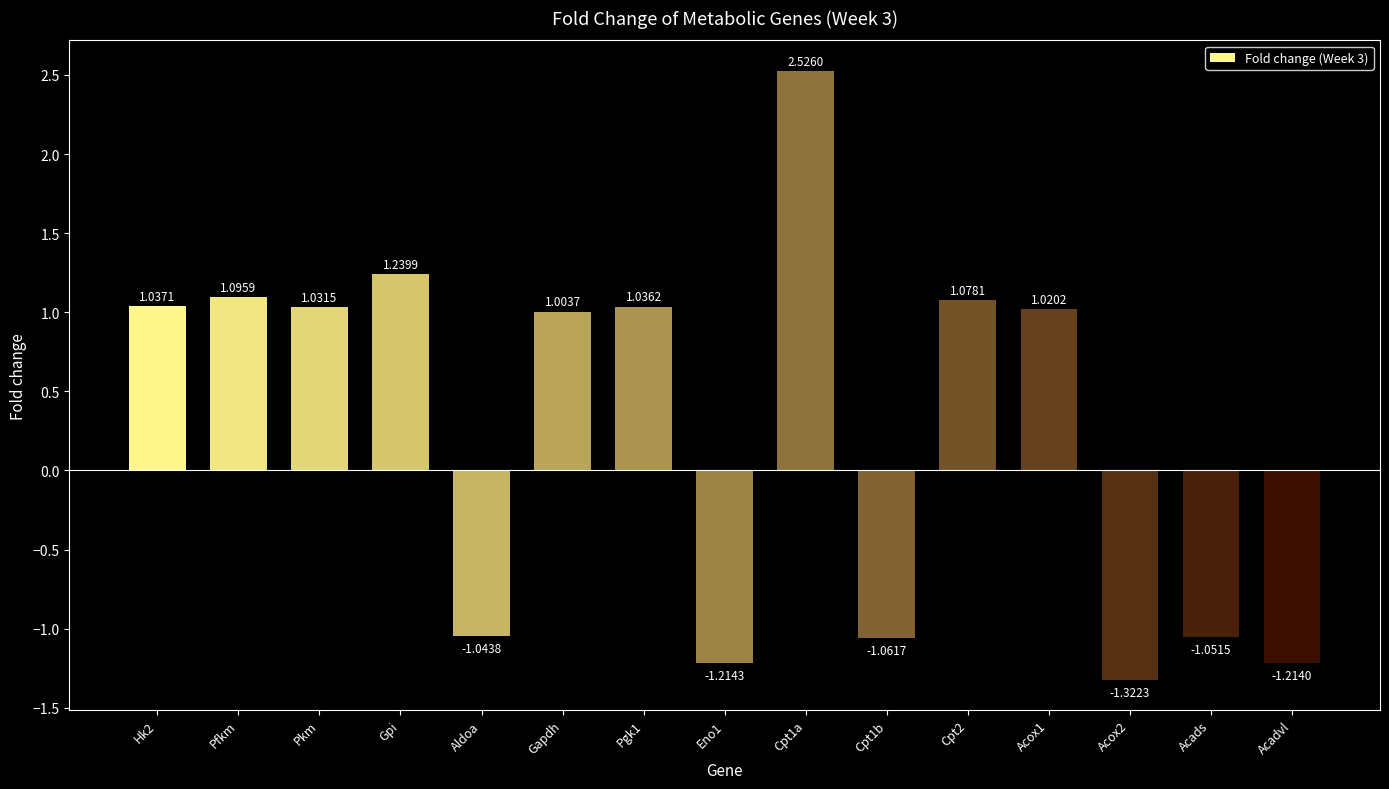

Rank the categories by value from lowest to highest.

Acox2, Eno1, Acadvl, Cpt1b, Acads, Aldoa, Gapdh, Acox1, Pkm, Pgk1, Hk2, Cpt2, Pfkm, Gpi, Cpt1a